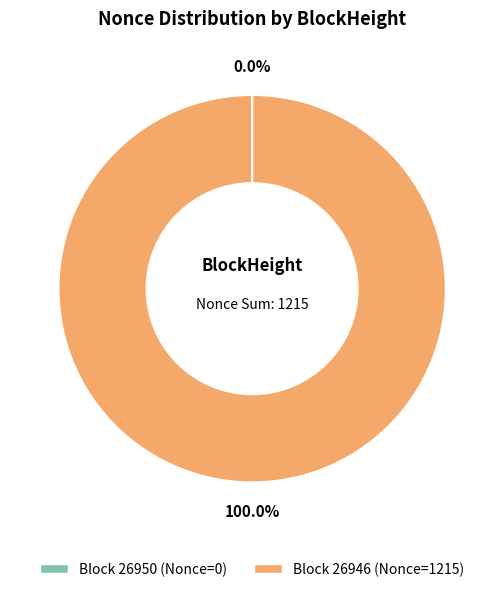

Is there any slice that represents more than half of the pie?

Yes